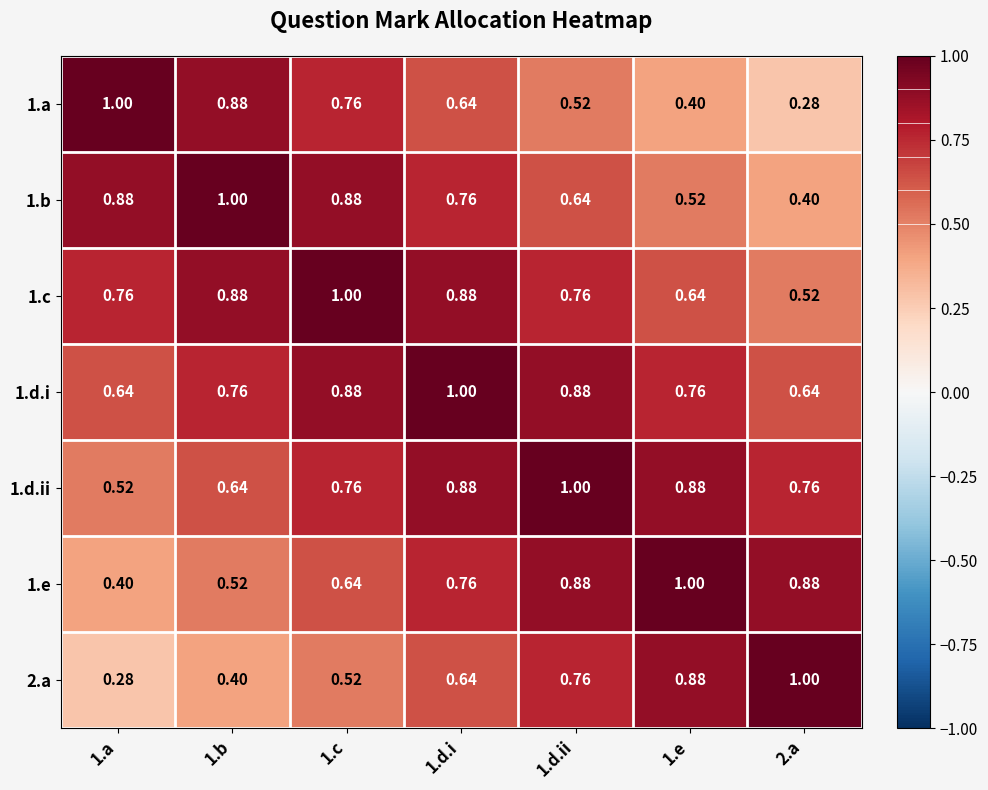

Is the value of 1.d.i at 2.a greater than the value of 2.a at 2.a?

No